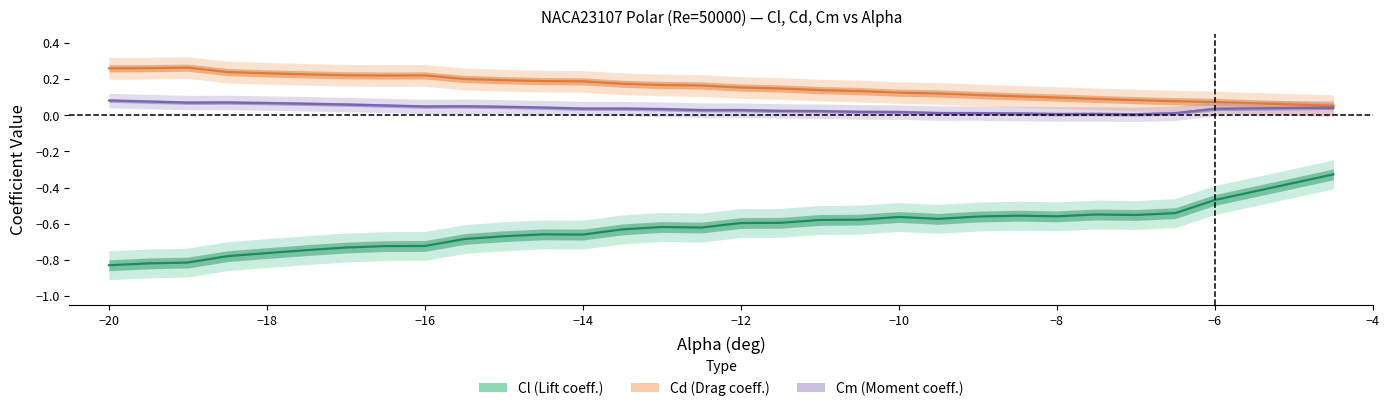

Is the value of Cm at 13 greater than the value of Cd at 28?

No